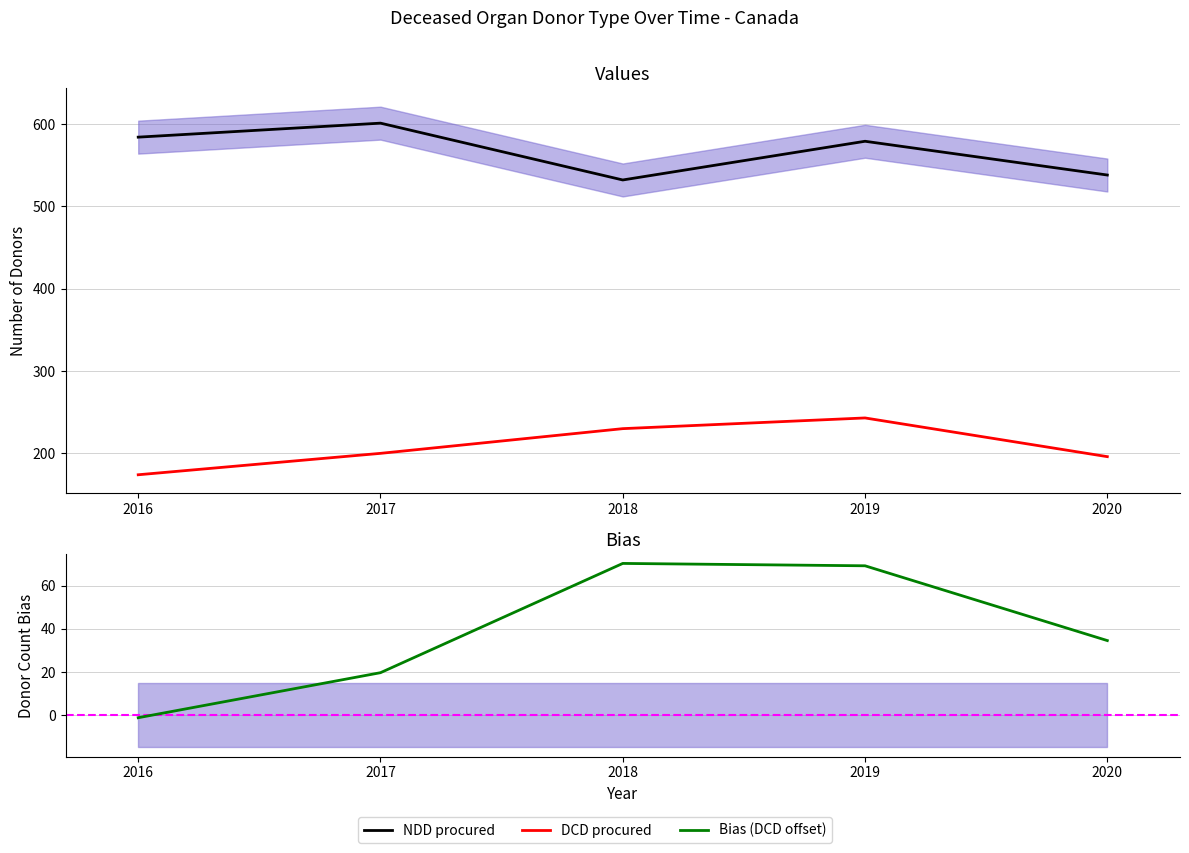

Is the value of Bias (DCD offset) at 2020 greater than the value of NDD procured at 2017?

No